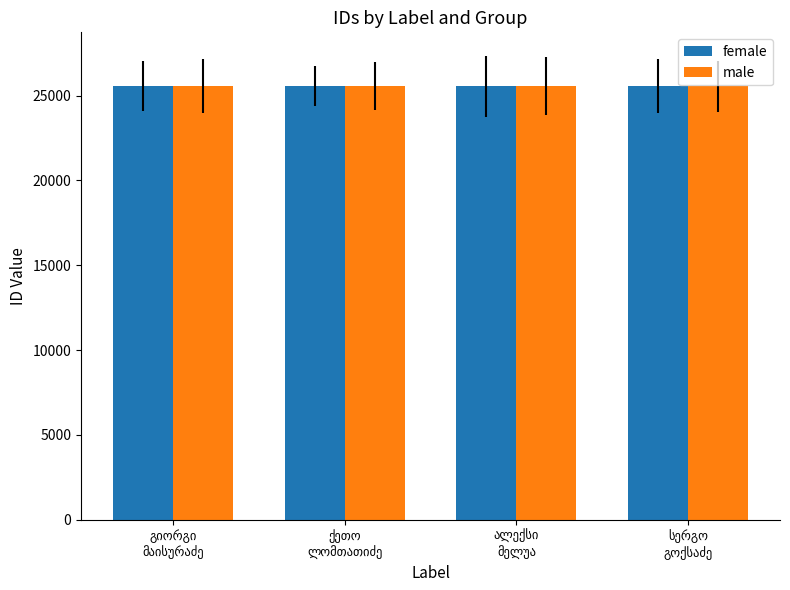

What is the minimum value shown in the chart?

25556